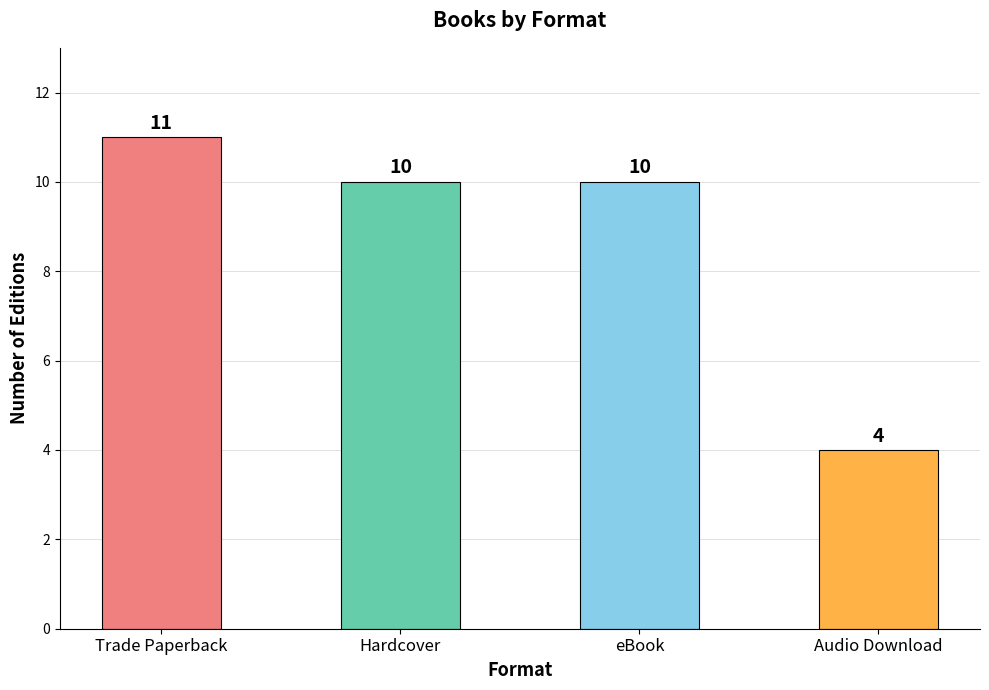

How many bars are there in total?

4